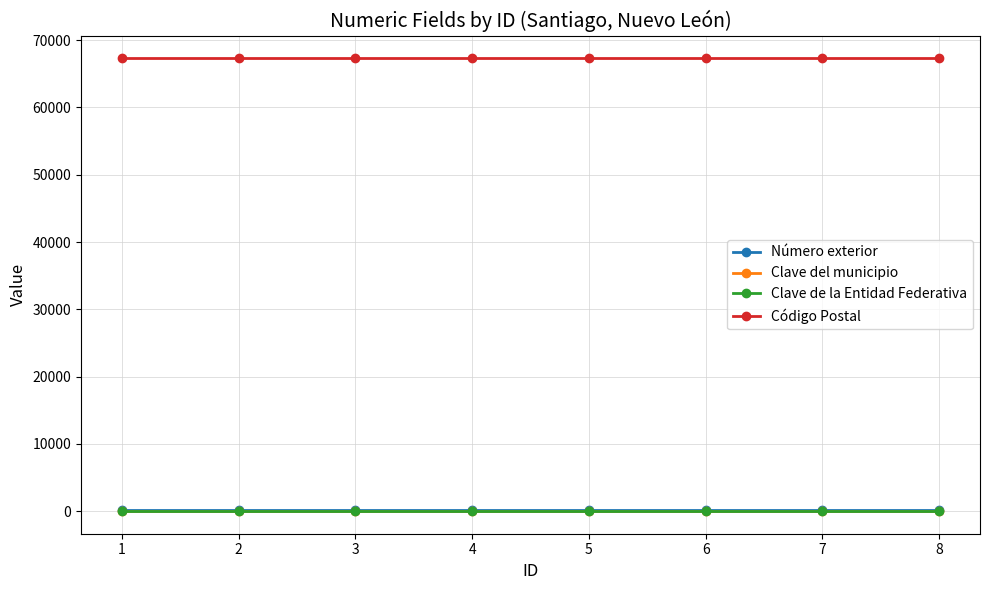

At how many categories does at least one series exceed 16919?

8